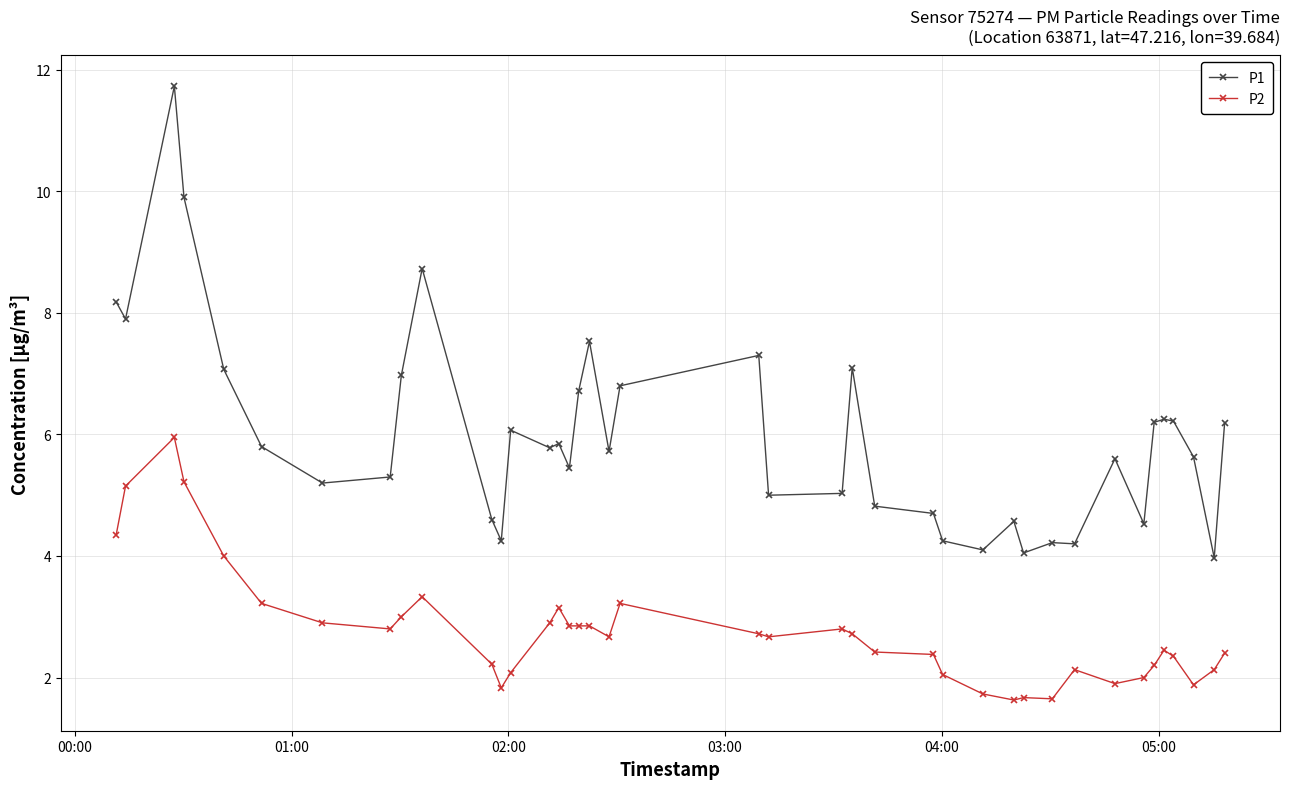

True or false: P1 and P2 cross at least once.

False